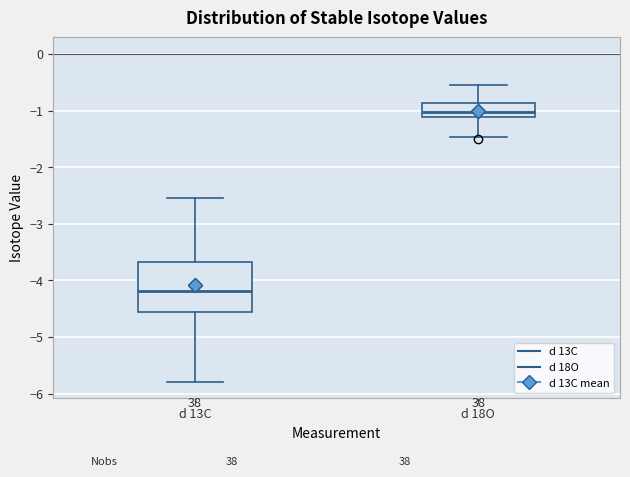

Reading left to right, read every box against the y-axis: the position of its median line, the range the box covers, and the ends of its whiskers. The values are not printed on the chart, so give them approximately, as read against the axis.

d 13C: median -4.2, box -4.6 to -3.7, whiskers -5.8 to -2.5
d 18O: median -1.0, box -1.1 to -0.9, whiskers -1.5 to -0.5